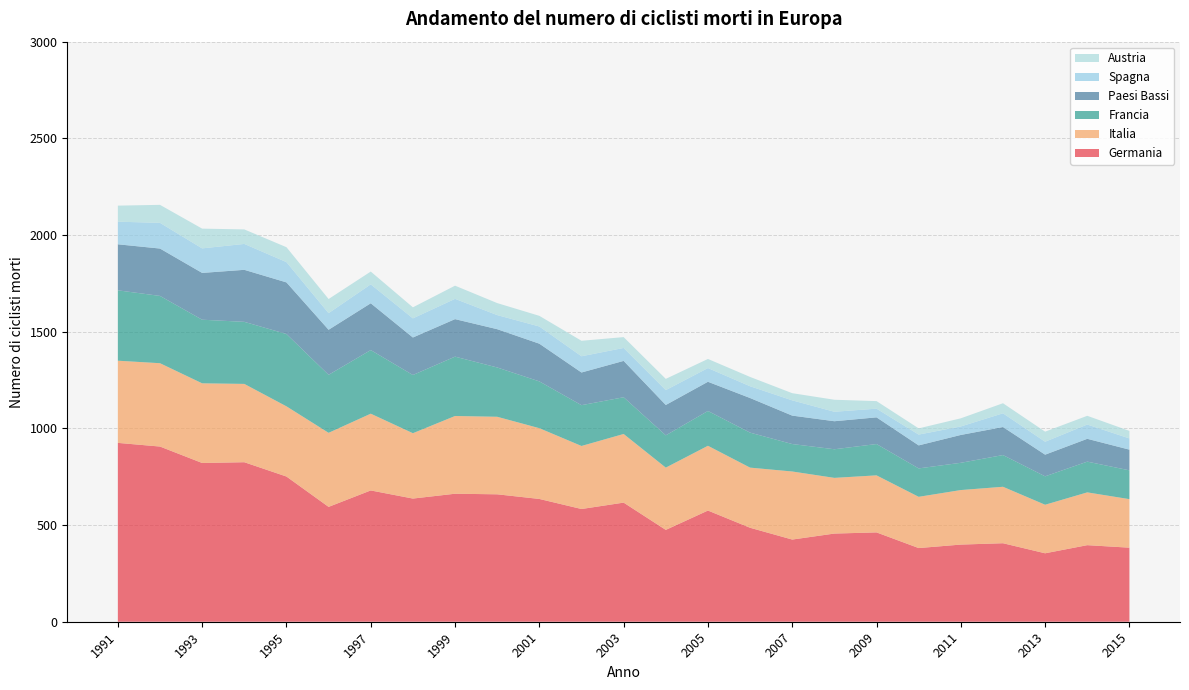

Reading right to left, extract all data points from this chart.

Germania: 2015=383	2014=396	2013=354	2012=406	2011=399	2010=381	2009=462	2008=456	2007=425	2006=486	2005=575	2004=475	2003=616	2002=583	2001=635	2000=659	1999=662	1998=637	1997=679	1996=594	1995=751	1994=825	1993=821	1992=906	1991=925
Italia: 2015=251	2014=273	2013=251	2012=292	2011=282	2010=265	2009=295	2008=288	2007=352	2006=311	2005=335	2004=322	2003=355	2002=326	2001=366	2000=401	1999=402	1998=338	1997=397	1996=383	1995=363	1994=405	1993=412	1992=431	1991=425
Francia: 2015=149	2014=159	2013=147	2012=164	2011=141	2010=147	2009=162	2008=148	2007=142	2006=181	2005=180	2004=167	2003=190	2002=211	2001=242	2000=255	1999=307	1998=301	1997=329	1996=300	1995=374	1994=321	1993=329	1992=348	1991=364
Paesi Bassi: 2015=107	2014=118	2013=112	2012=145	2011=144	2010=119	2009=138	2008=145	2007=147	2006=179	2005=151	2004=157	2003=188	2002=169	2001=195	2000=198	1999=194	1998=194	1997=242	1996=233	1995=267	1994=269	1993=242	1992=245	1991=238
Spagna: 2015=58	2014=74	2013=67	2012=71	2011=44	2010=56	2009=45	2008=49	2007=79	2006=61	2005=71	2004=77	2003=67	2002=84	2001=89	2000=73	1999=105	1998=99	1997=98	1996=86	1995=105	1994=134	1993=127	1992=133	1991=117
Austria: 2015=39	2014=45	2013=52	2012=52	2011=42	2010=32	2009=39	2008=62	2007=37	2006=48	2005=47	2004=58	2003=56	2002=80	2001=55	2000=62	1999=68	1998=57	1997=66	1996=73	1995=77	1994=75	1993=102	1992=93	1991=83